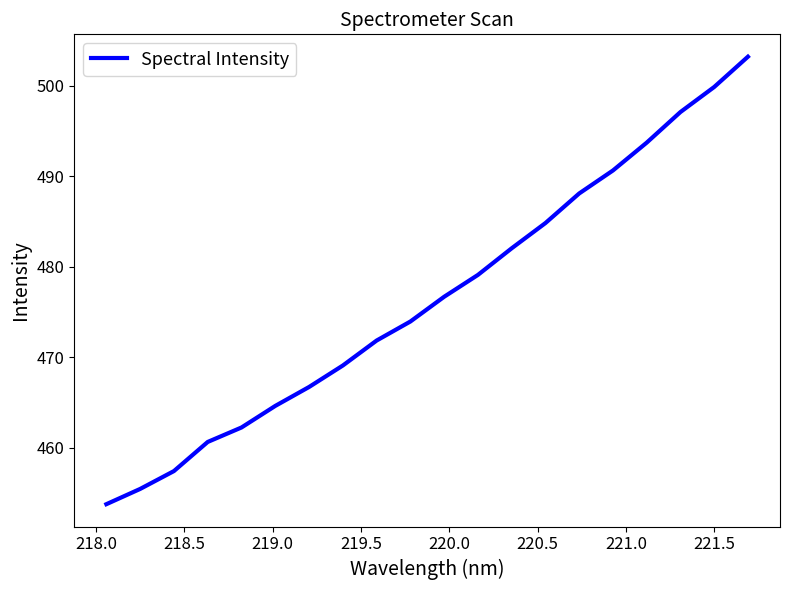

What is the maximum value shown in the chart?

503.2